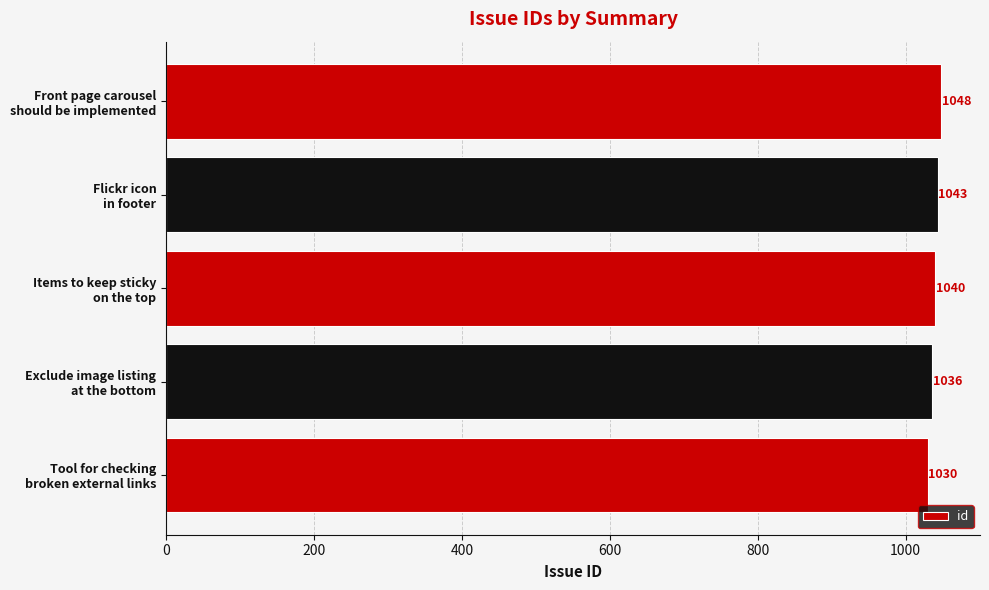

What is the difference between the maximum and minimum values?

18